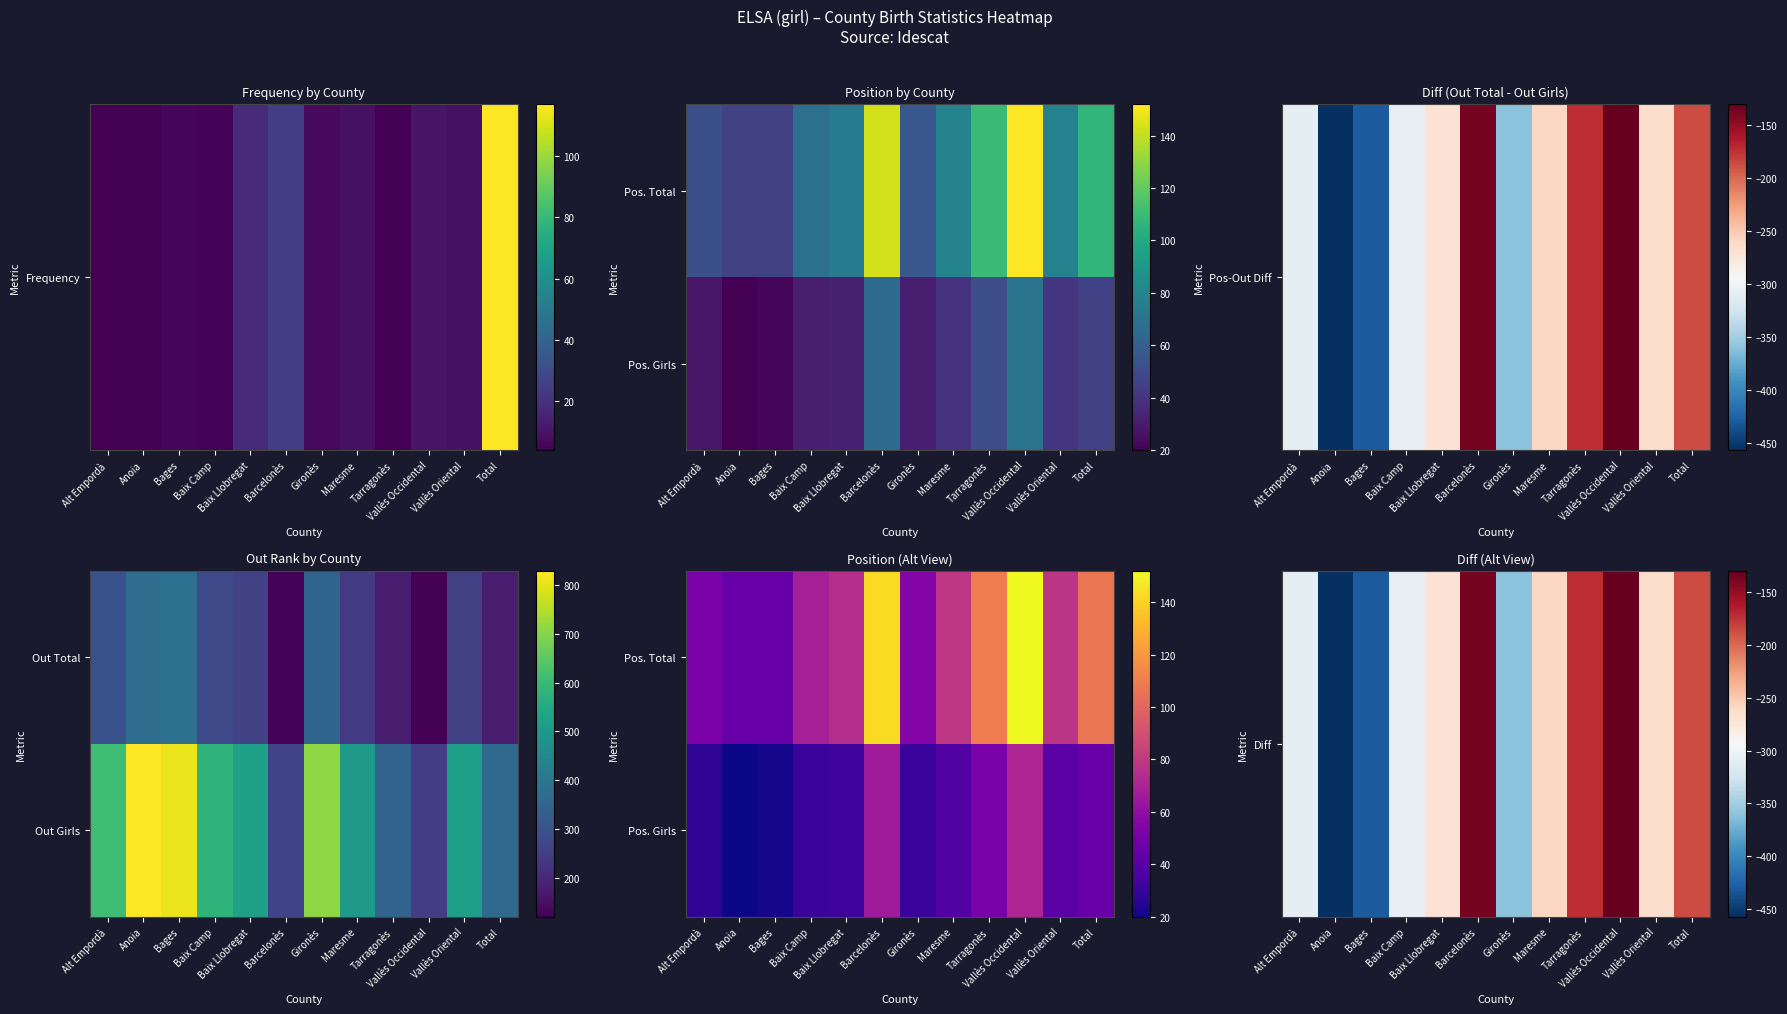

What is the difference between the maximum and minimum values in the Pos. Girls series?

51